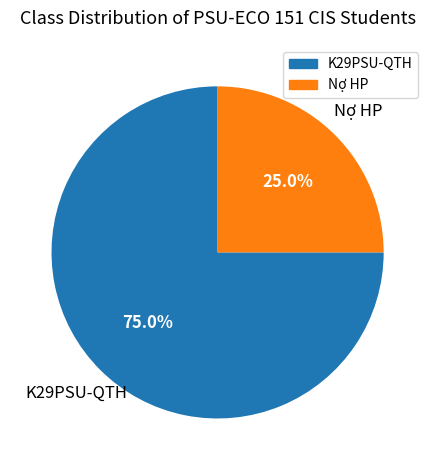

Count the number of slices in the pie.

2